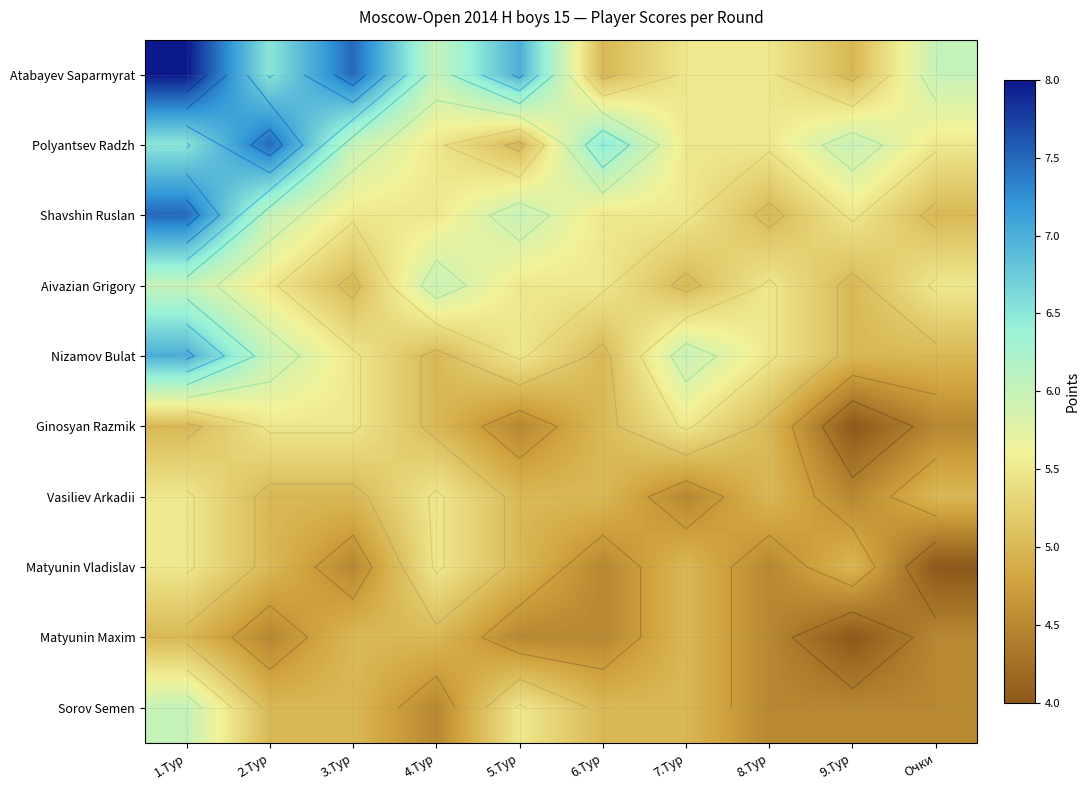

True or false: Ginosyan Razmik has a value of 3.7 at 7.Тур.

False